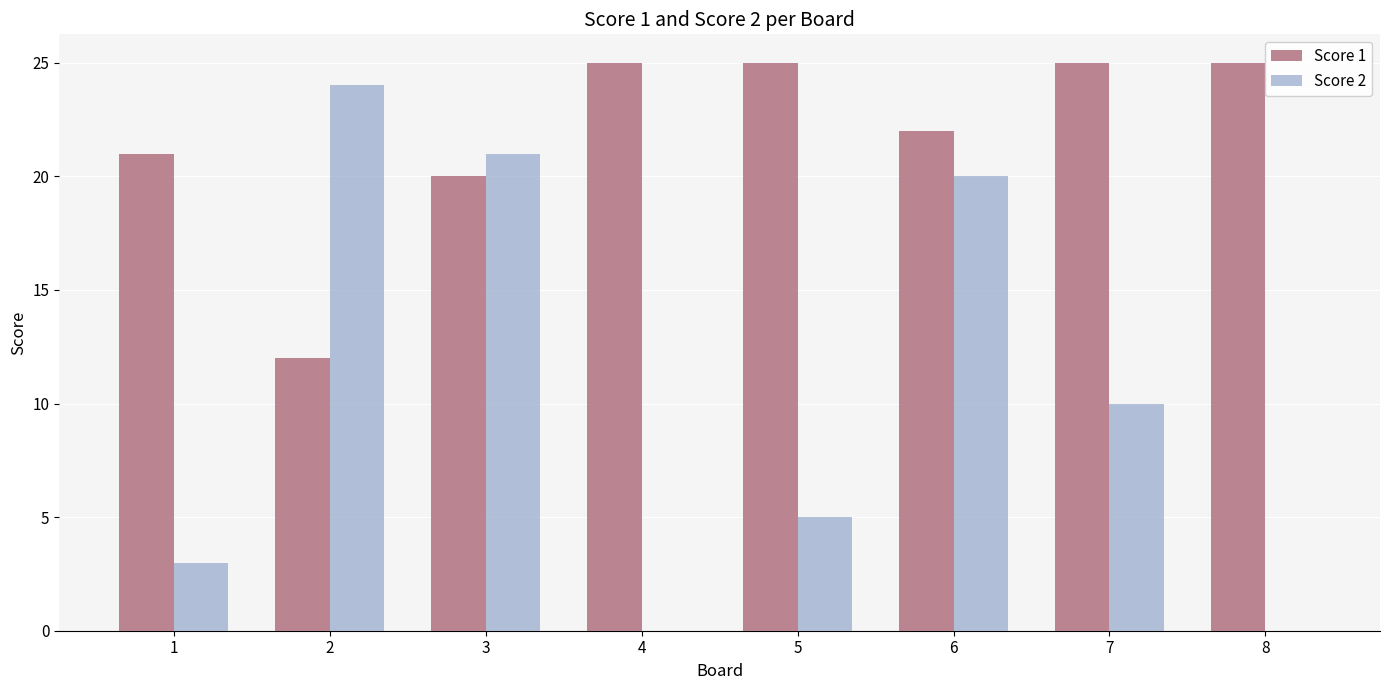

What is the total value across all series at 3?

41